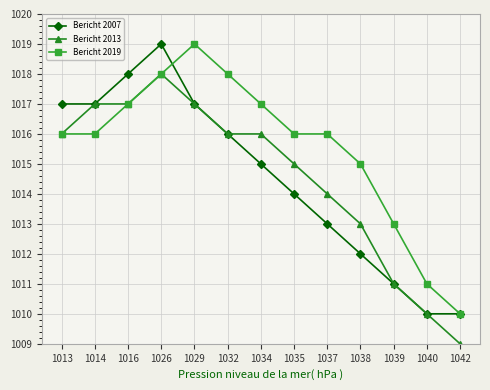

Where is the first local maximum for Bericht 2007?

1026